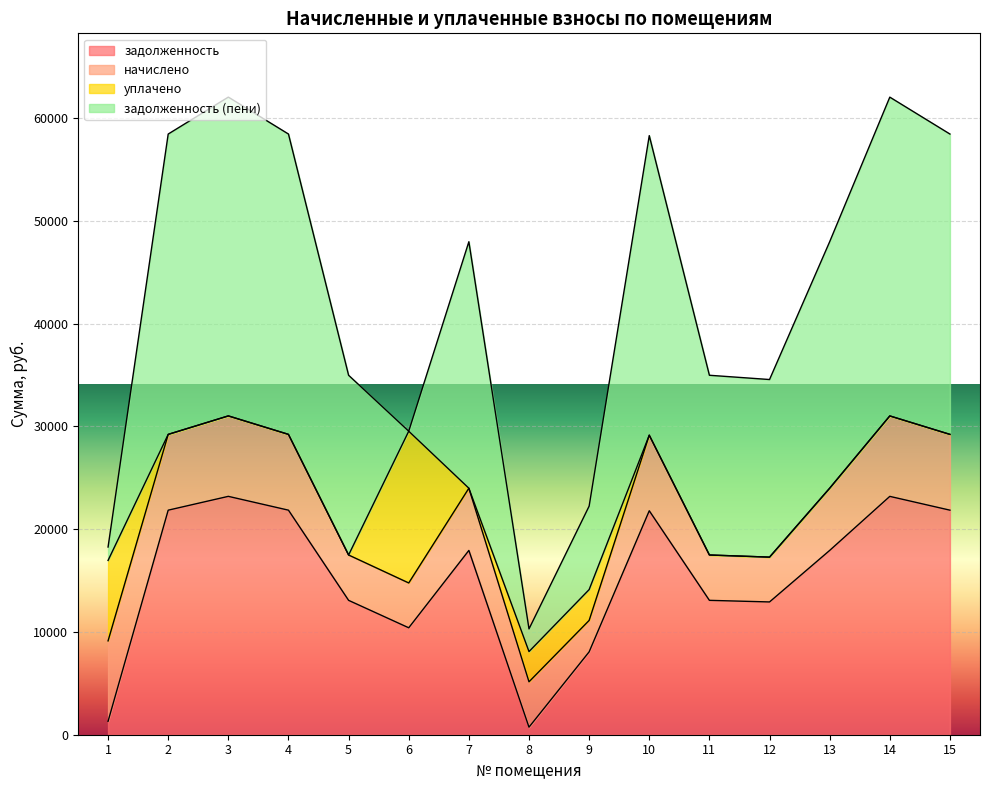

Reading right to left, what are all the values shown in this chart?

задолженность: 15=21849.6	14=23191.6	13=17932.8	12=12919.6	11=13075.2	10=21792.0	9=8062.4	8=735.5	7=17932.8	6=10405.6	5=13075.2	4=21849.6	3=23193.6	2=21849.6	1=1304.2
начислено: 15=7374.2	14=7827.8	13=6052.3	12=4361.0	11=4412.9	10=7354.8	9=3058.6	8=4412.9	7=6052.3	6=4361.0	5=4412.9	4=7374.2	3=7827.8	2=7374.2	1=7827.8
уплачено: 15=0.0	14=0.0	13=0.0	12=0.0	11=0.0	10=0.0	9=3000.0	8=2941.9	7=0.0	6=14766.6	5=0.0	4=0.0	3=0.0	2=0.0	1=7827.3
задолженность (пени): 15=29223.8	14=31019.4	13=23985.1	12=17280.6	11=17488.1	10=29146.8	9=8121.0	8=2206.4	7=23985.1	6=0.0	5=17488.1	4=29223.8	3=31021.4	2=29223.8	1=1304.7